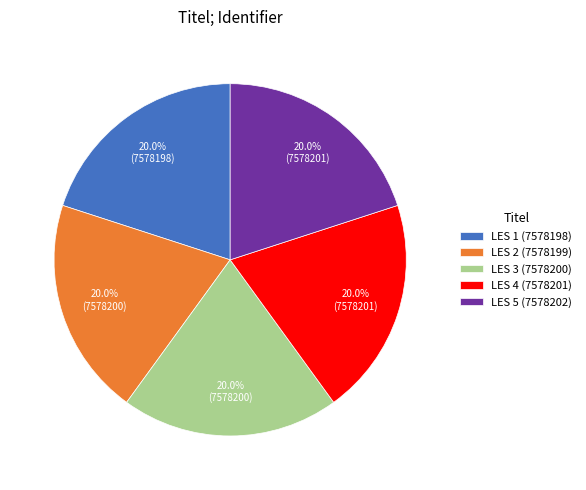

Does LES 3 (7578200) represent more than half of the total?

No